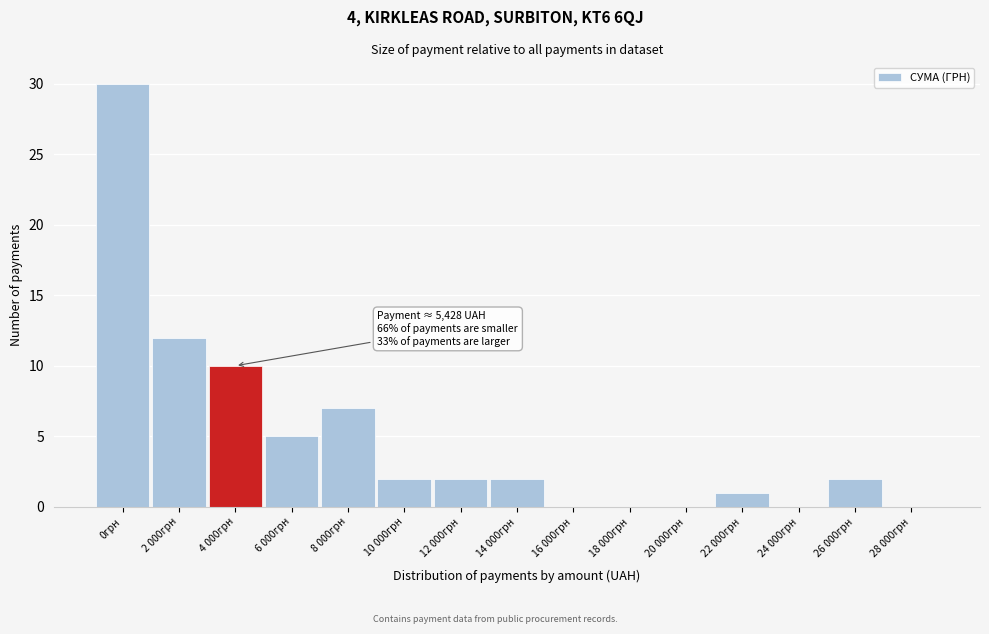

Reading left to right, extract all data points from this chart.

0грн=30	2 000грн=12	4 000грн=10	6 000грн=5	8 000грн=7	10 000грн=2	12 000грн=2	14 000грн=2	16 000грн=0	18 000грн=0	20 000грн=0	22 000грн=1	24 000грн=0	26 000грн=2	28 000грн=0